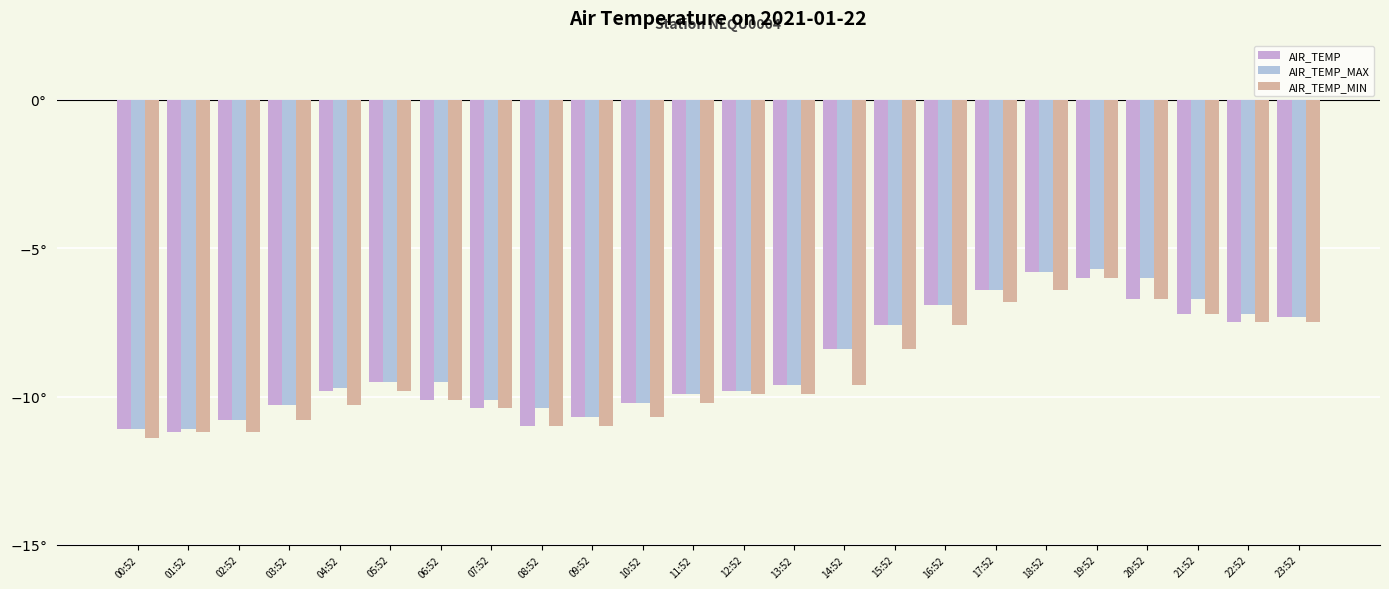

Reading left to right, extract all data points from this chart.

AIR_TEMP: -11.1	-11.2	-10.8	-10.3	-9.8	-9.5	-10.1	-10.4	-11.0	-10.7	-10.2	-9.9	-9.8	-9.6	-8.4	-7.6	-6.9	-6.4	-5.8	-6.0	-6.7	-7.2	-7.5	-7.3
AIR_TEMP_MAX: -11.1	-11.1	-10.8	-10.3	-9.7	-9.5	-9.5	-10.1	-10.4	-10.7	-10.2	-9.9	-9.8	-9.6	-8.4	-7.6	-6.9	-6.4	-5.8	-5.7	-6.0	-6.7	-7.2	-7.3
AIR_TEMP_MIN: -11.4	-11.2	-11.2	-10.8	-10.3	-9.8	-10.1	-10.4	-11.0	-11.0	-10.7	-10.2	-9.9	-9.9	-9.6	-8.4	-7.6	-6.8	-6.4	-6.0	-6.7	-7.2	-7.5	-7.5